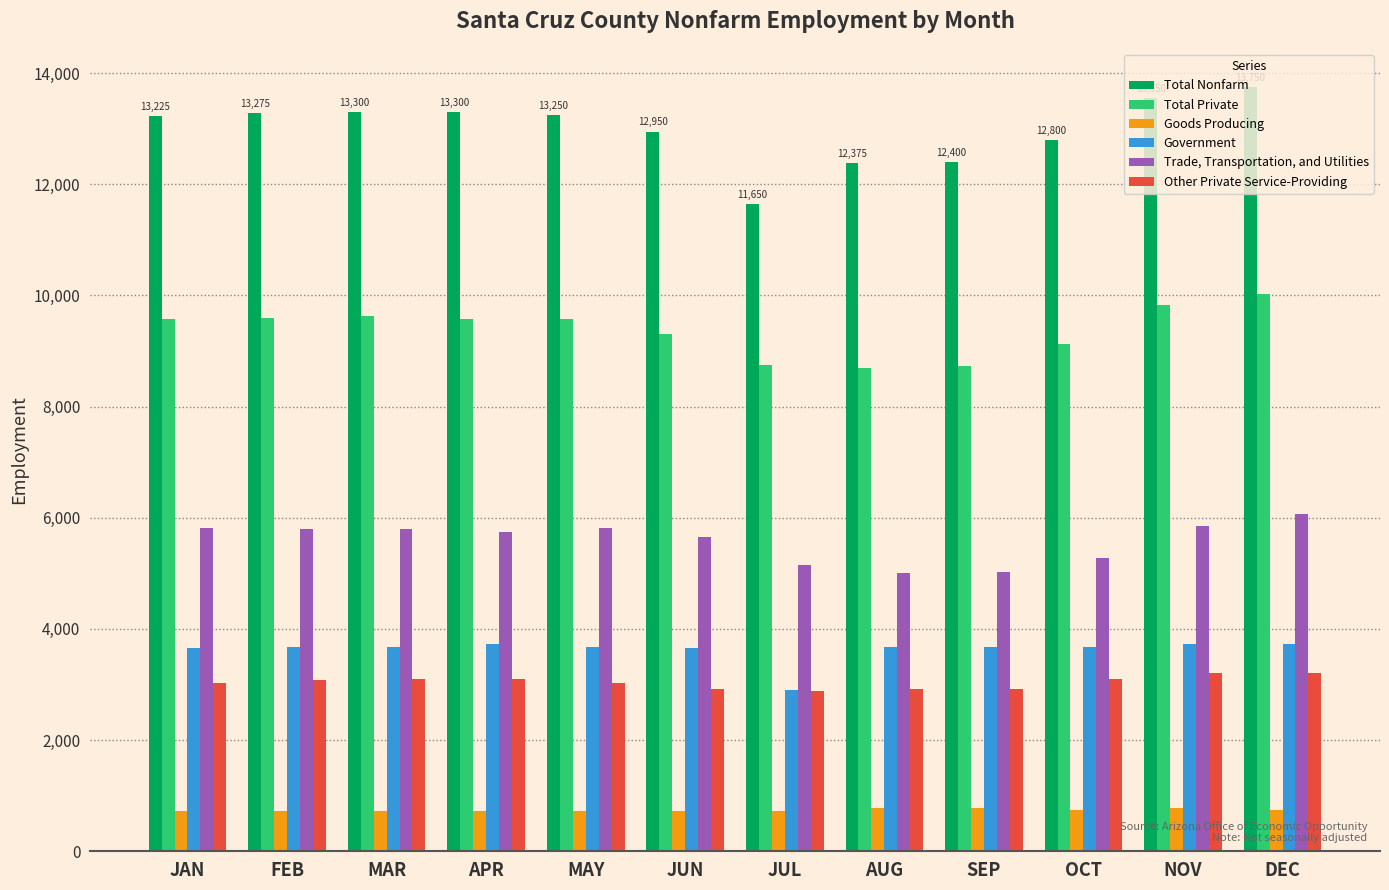

At which label is Total Private closest to 9362?

JUN